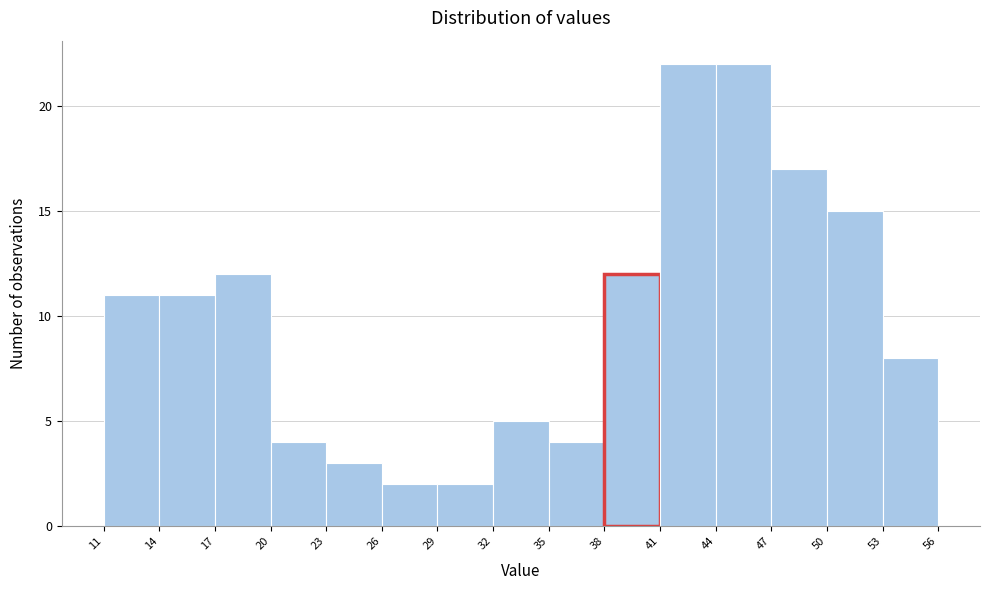

Reading left to right, transcribe this chart: for each bar, give the range it covers on the x-axis and its height. The values are not printed on the chart, so give them approximately, as read against the axis.

11 to 14: 11
14 to 17: 11
17 to 20: 12
20 to 23: 4
23 to 26: 3
26 to 29: 2
29 to 32: 2
32 to 35: 5
35 to 38: 4
38 to 41: 12
41 to 44: 22
44 to 47: 22
47 to 50: 17
50 to 53: 15
53 to 56: 8